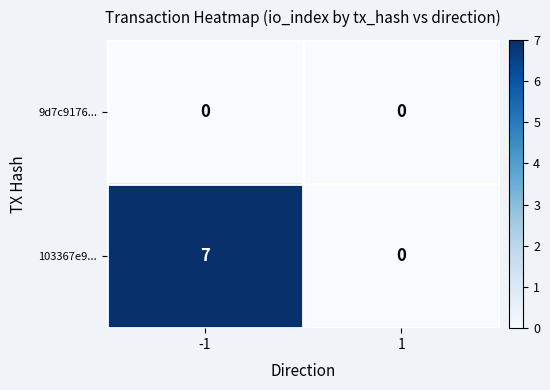

Reading left to right, list all the values displayed in this chart.

9d7c9176...: -1=0	1=0
103367e9...: -1=7	1=0